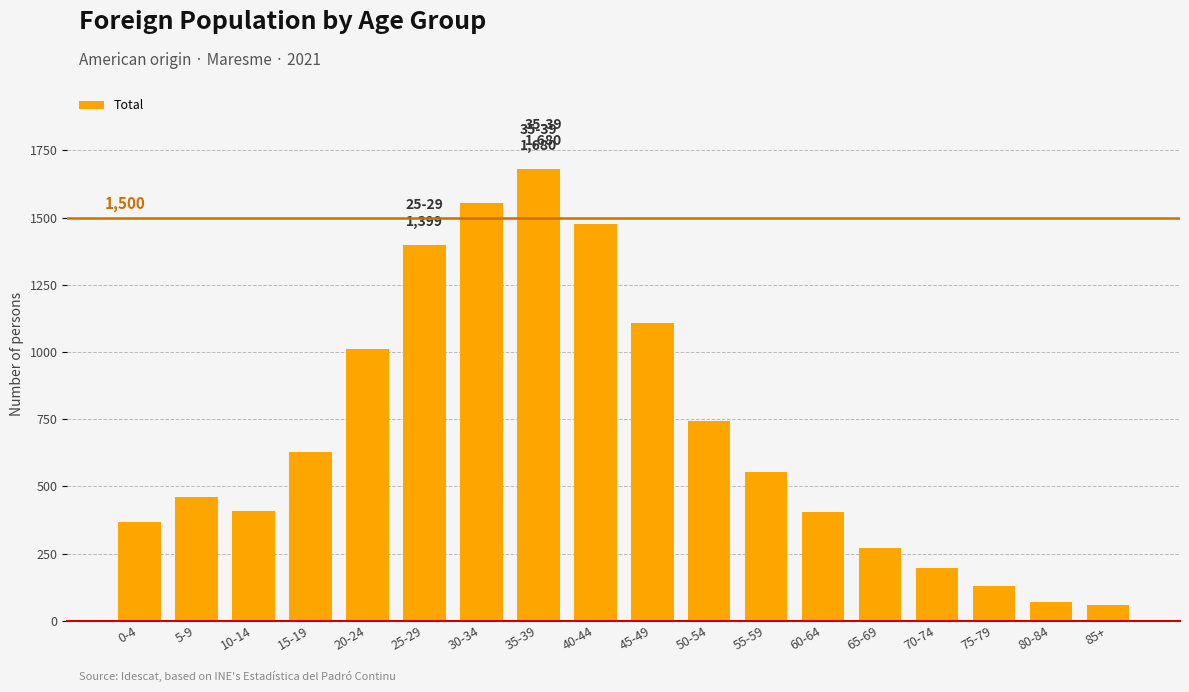

What is the label of the 1st bar from the right?

85+